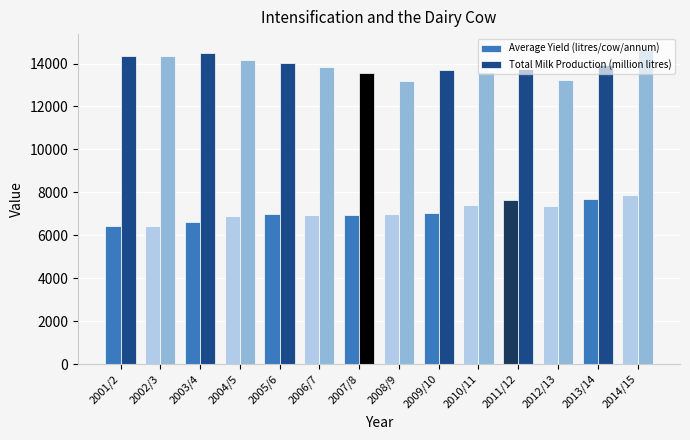

What position from the right is 2006/7?

9